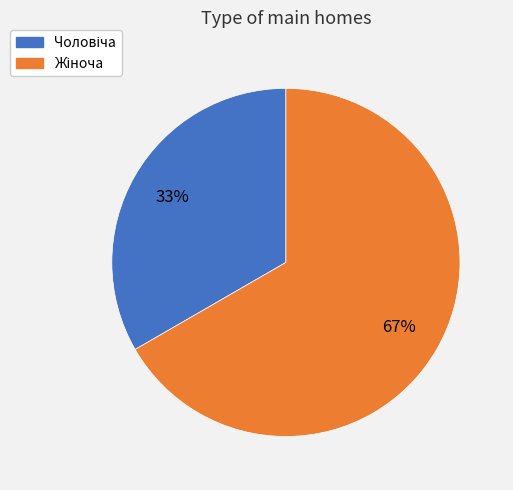

Does any single category account for the majority?

Yes